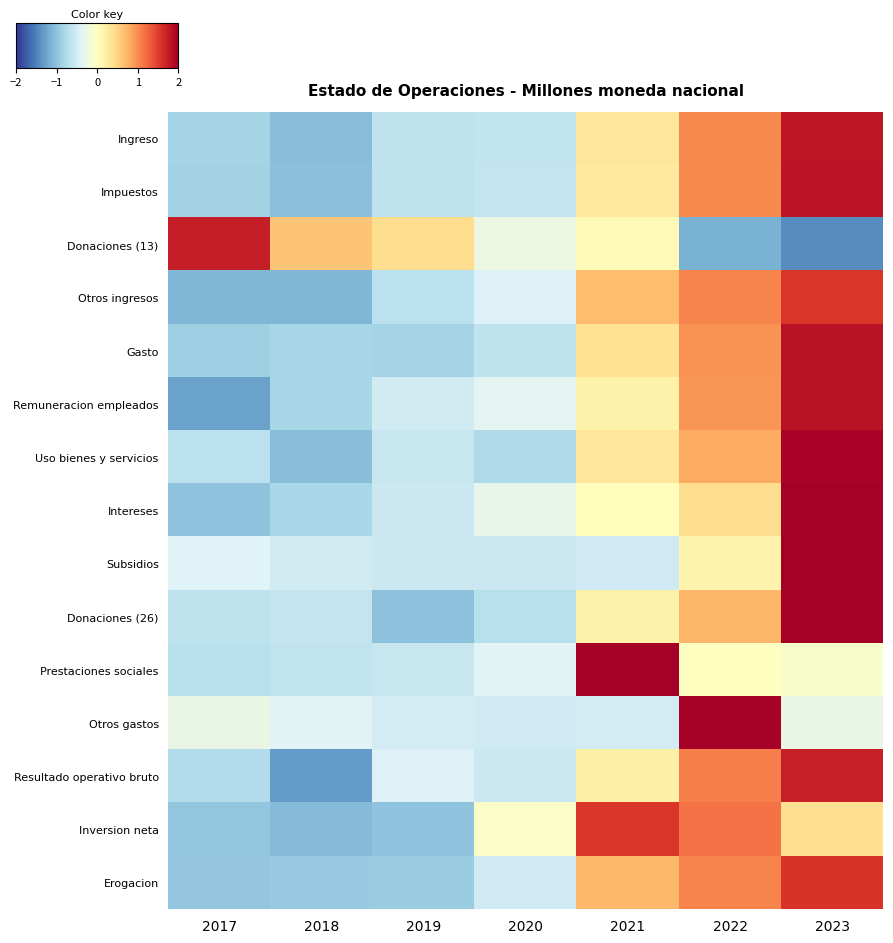

Reading left to right, extract all data points from this chart.

Ingreso: 2017=-0.8	2018=-1.0	2019=-0.7	2020=-0.6	2021=0.3	2022=1.0	2023=1.8
Impuestos: 2017=-0.8	2018=-1.0	2019=-0.6	2020=-0.6	2021=0.3	2022=1.0	2023=1.8
Donaciones (13): 2017=1.7	2018=0.6	2019=0.4	2020=-0.2	2021=0.1	2022=-1.1	2023=-1.4
Otros ingresos: 2017=-1.1	2018=-1.1	2019=-0.7	2020=-0.4	2021=0.7	2022=1.1	2023=1.5
Gasto: 2017=-0.9	2018=-0.8	2019=-0.8	2020=-0.6	2021=0.4	2022=1.0	2023=1.8
Remuneracion empleados: 2017=-1.3	2018=-0.8	2019=-0.5	2020=-0.3	2021=0.2	2022=0.9	2023=1.8
Uso bienes y servicios: 2017=-0.7	2018=-1.0	2019=-0.6	2020=-0.8	2021=0.3	2022=0.8	2023=2.0
Intereses: 2017=-1.0	2018=-0.8	2019=-0.6	2020=-0.3	2021=0.0	2022=0.4	2023=2.2
Subsidios: 2017=-0.4	2018=-0.5	2019=-0.6	2020=-0.6	2021=-0.5	2022=0.1	2023=2.4
Donaciones (26): 2017=-0.6	2018=-0.6	2019=-1.0	2020=-0.7	2021=0.2	2022=0.7	2023=2.0
Prestaciones sociales: 2017=-0.7	2018=-0.6	2019=-0.6	2020=-0.4	2021=2.4	2022=-0.0	2023=-0.1
Otros gastos: 2017=-0.3	2018=-0.4	2019=-0.5	2020=-0.5	2021=-0.5	2022=2.4	2023=-0.3
Resultado operativo bruto: 2017=-0.7	2018=-1.3	2019=-0.4	2020=-0.6	2021=0.2	2022=1.1	2023=1.7
Inversion neta: 2017=-1.0	2018=-1.1	2019=-1.0	2020=-0.1	2021=1.5	2022=1.2	2023=0.4
Erogacion: 2017=-1.0	2018=-0.9	2019=-0.9	2020=-0.5	2021=0.7	2022=1.1	2023=1.6